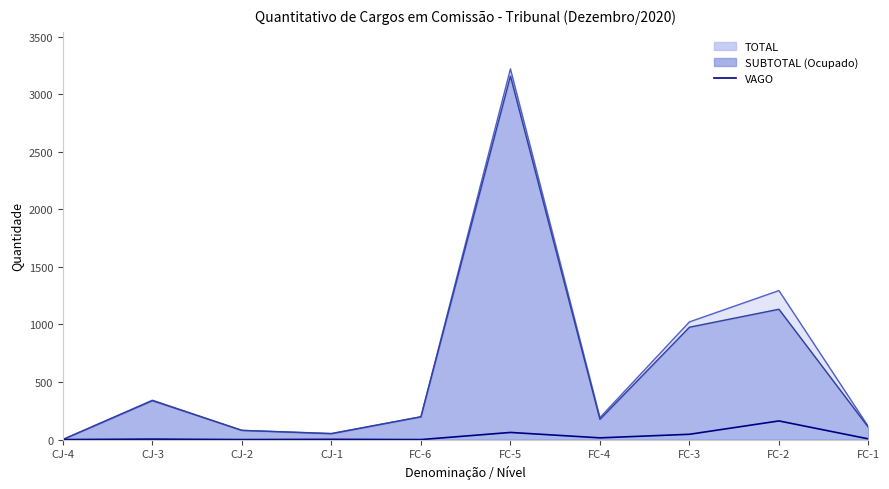

Does the chart display data point markers on the line(s)?

No